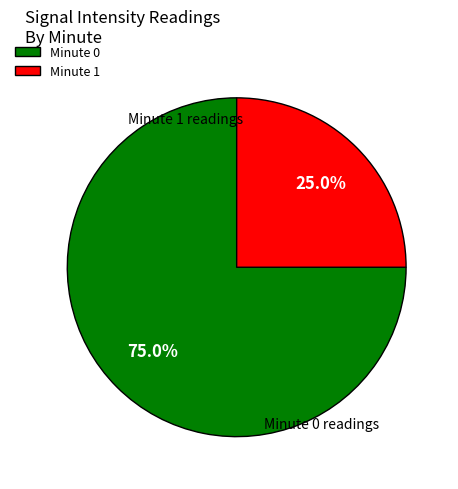

Does any single category account for the majority?

Yes